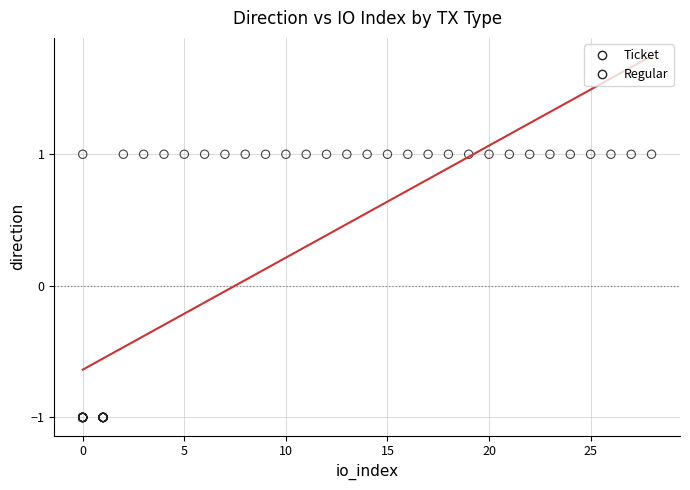

What are all the series names shown in the legend?

Ticket, Regular